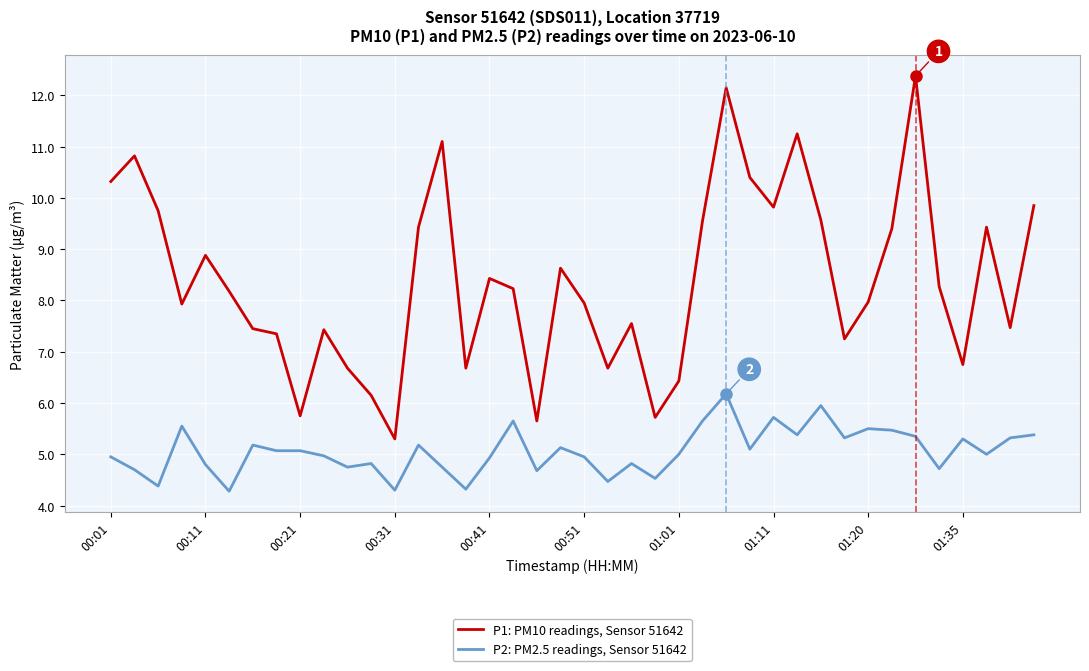

Rank the series by their average value, from highest to lowest.

P1: PM10 readings, Sensor 51642, P2: PM2.5 readings, Sensor 51642